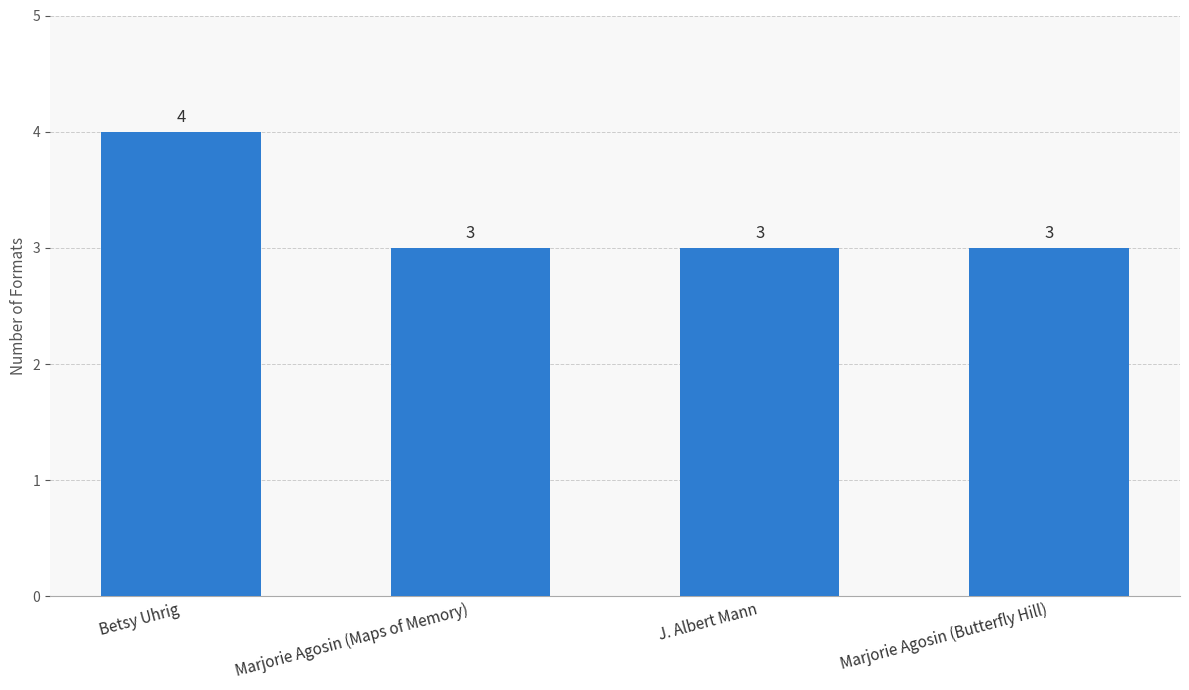

Is it true that the value at J. Albert Mann is 5?

False